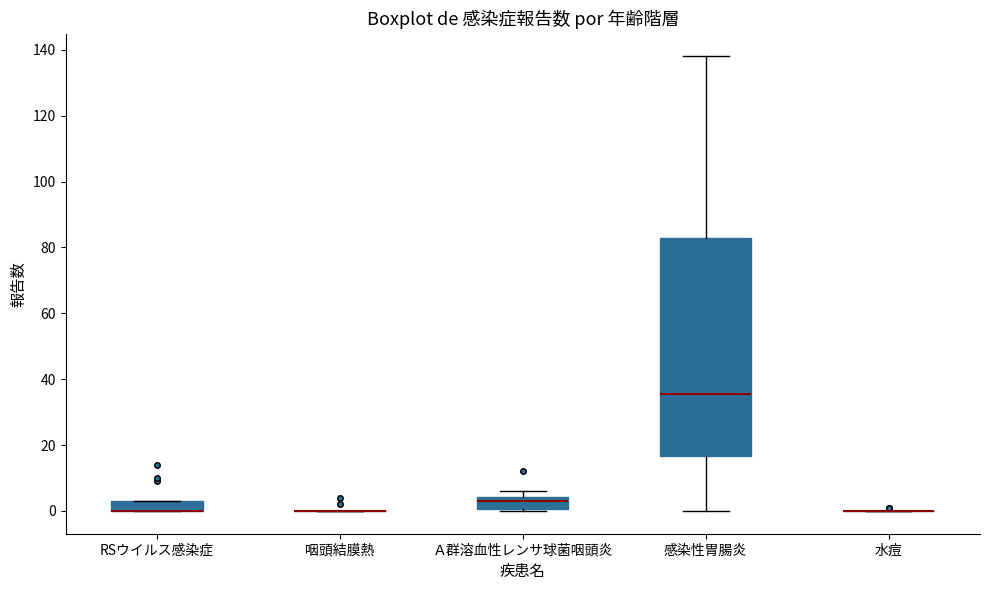

Which box is the tallest, from its lower edge to its upper edge?

感染性胃腸炎